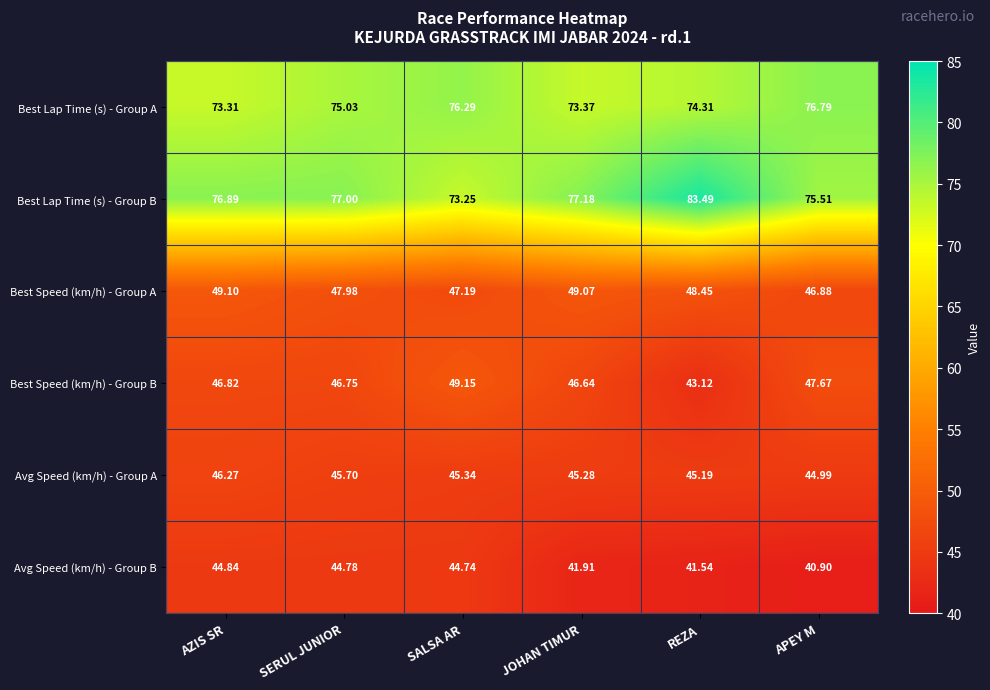

At how many categories does at least one series exceed 49?

6